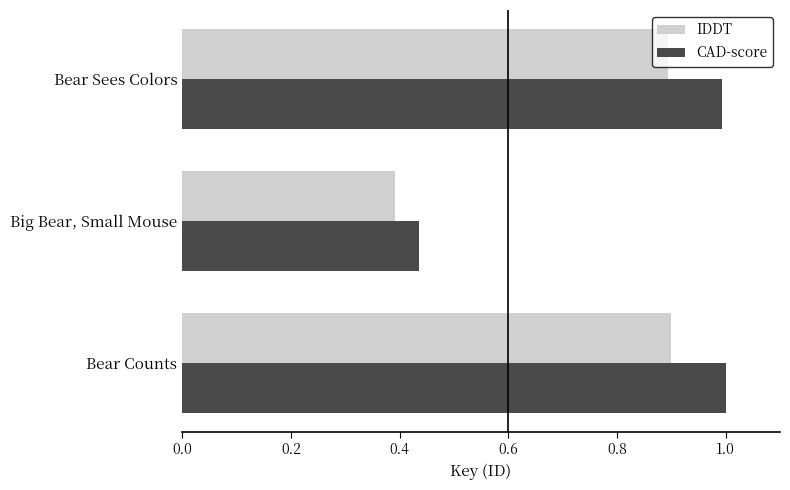

The value of IDDT at Bear Sees Colors is 0.9. True or false?

True